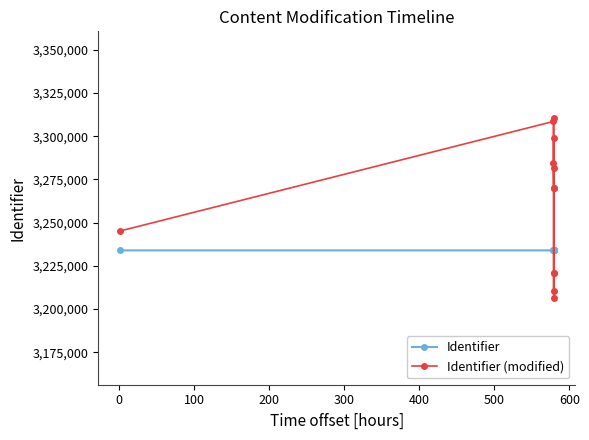

What is the value of the Identifier (modified) point at the 12th from the left?

3310672.1